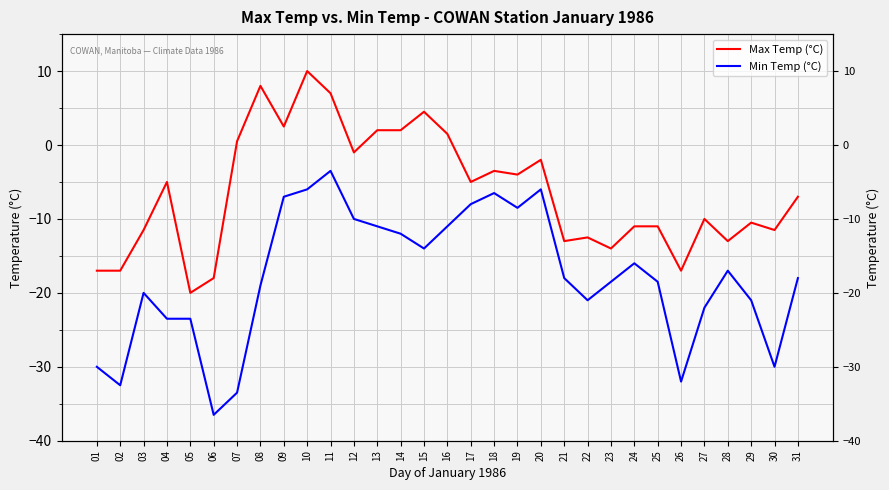

What is the sum of the Max Temp (°C) values at 13 and 18?

-1.5